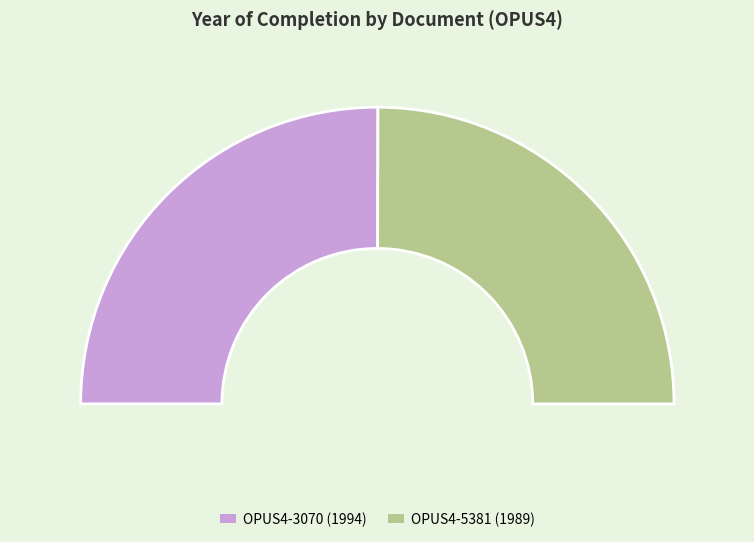

Does OPUS4-3070 account for over 50% of the chart?

Yes